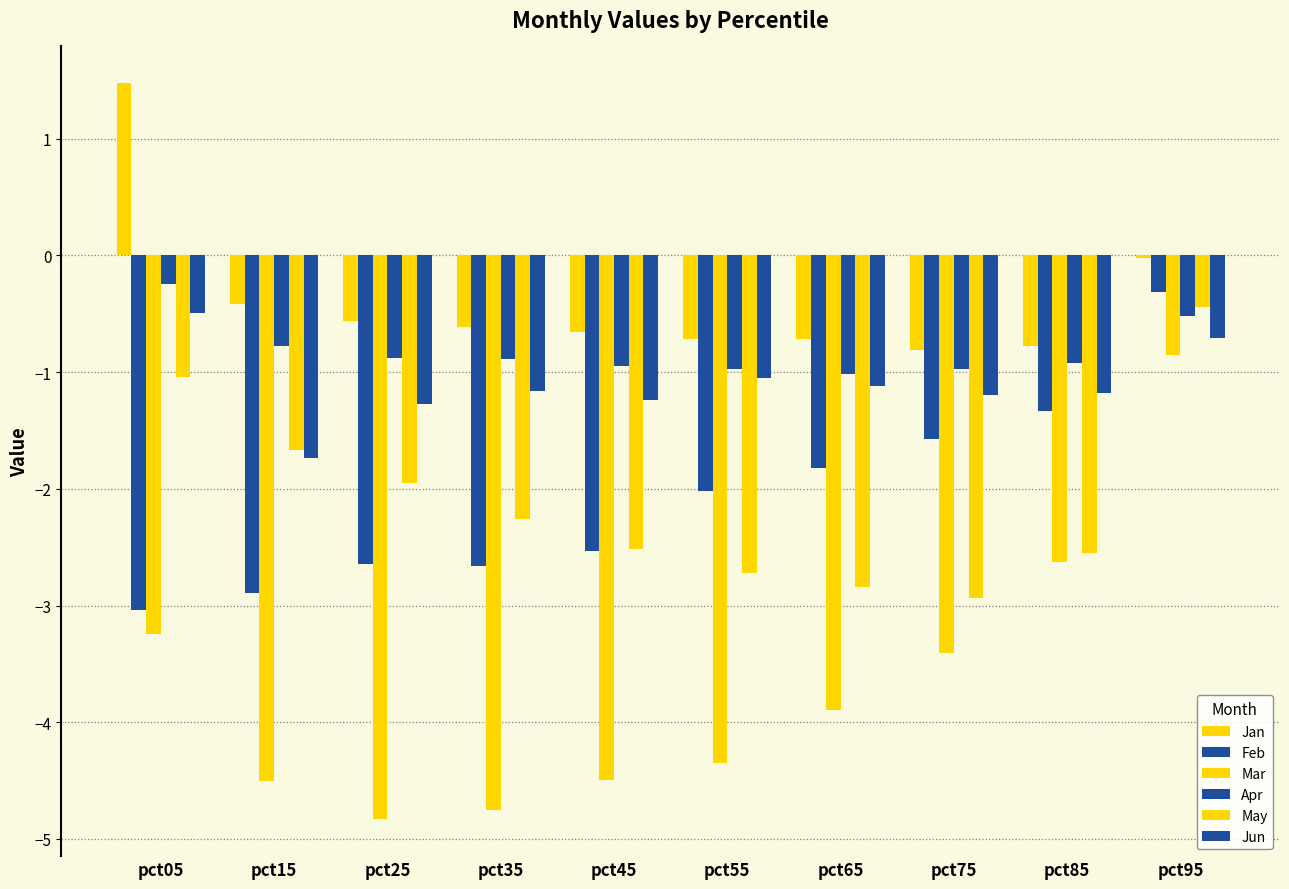

The Jan series shows -0.8 at pct85. True or false?

True